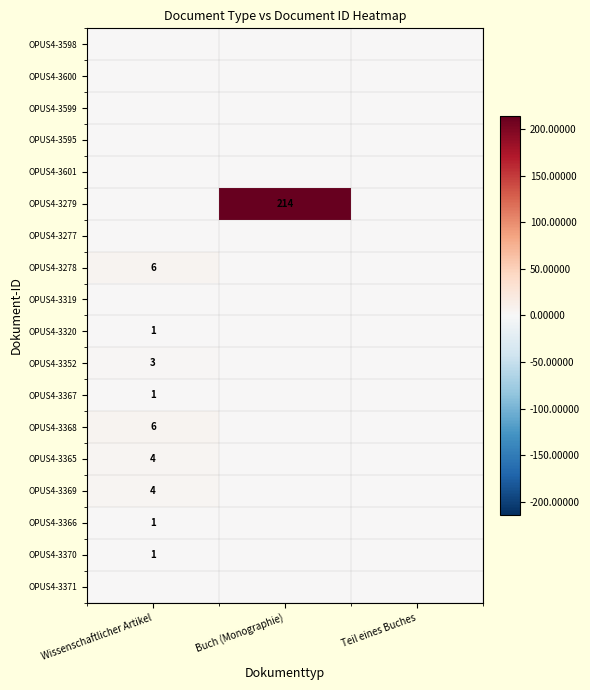

The value of OPUS4-3365 at Wissenschaftlicher Artikel is 6. True or false?

False